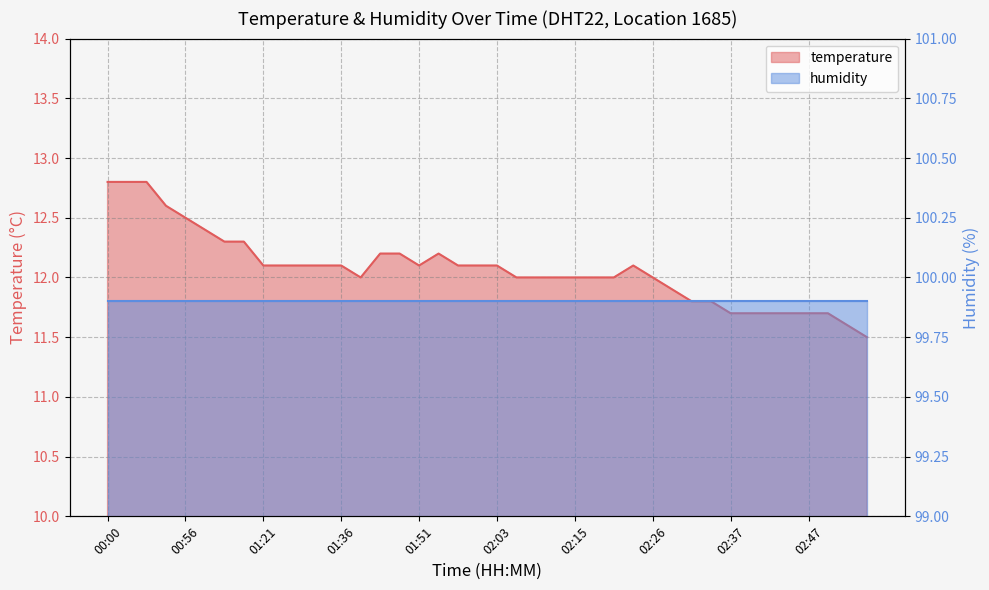

Does the chart have visible grid lines?

Yes